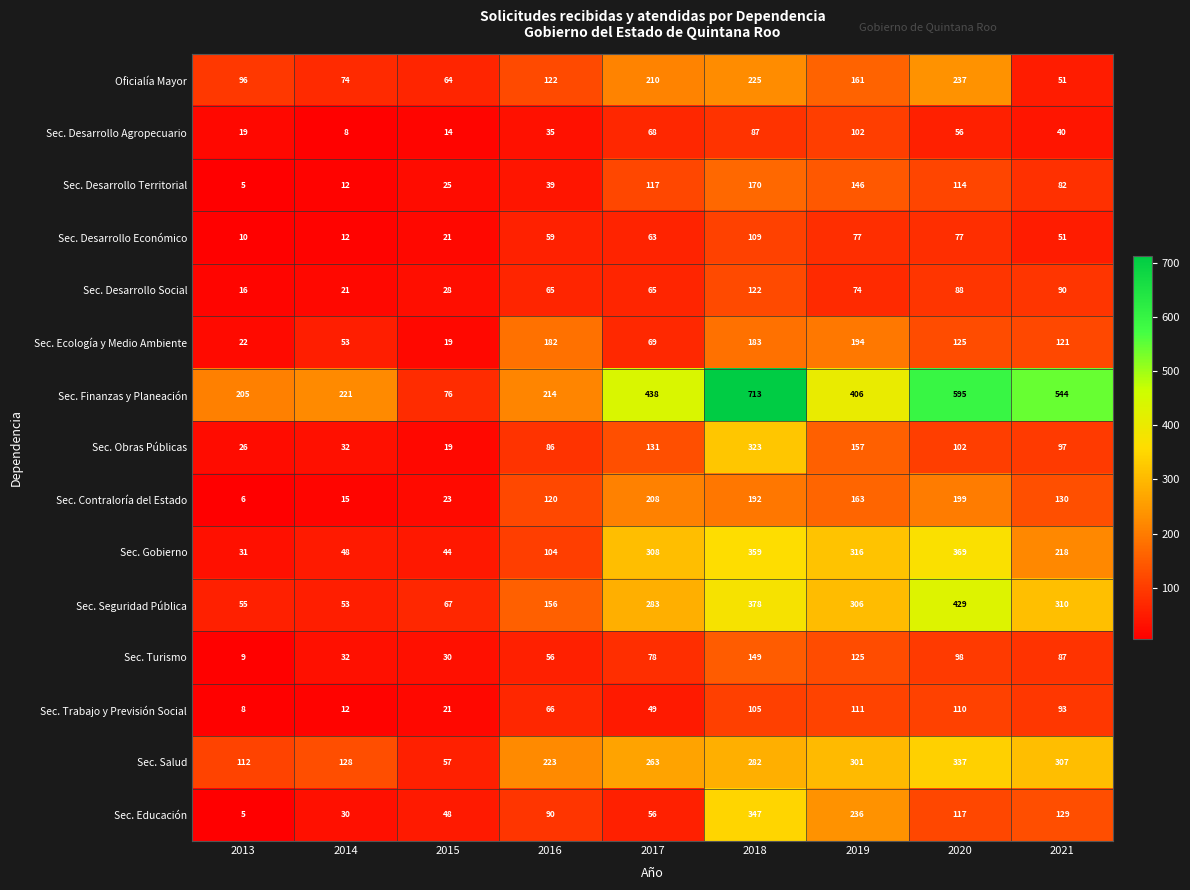

Which series has the largest range (max minus min)?

Sec. Finanzas y Planeación